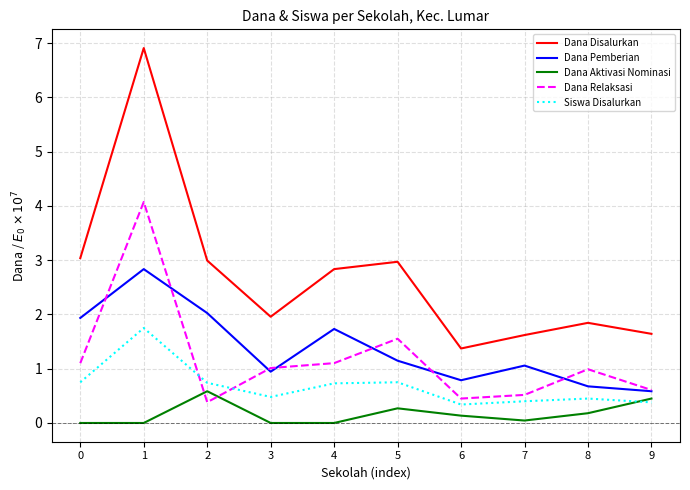

What is the spread (max minus min) of values at 0?

3.0